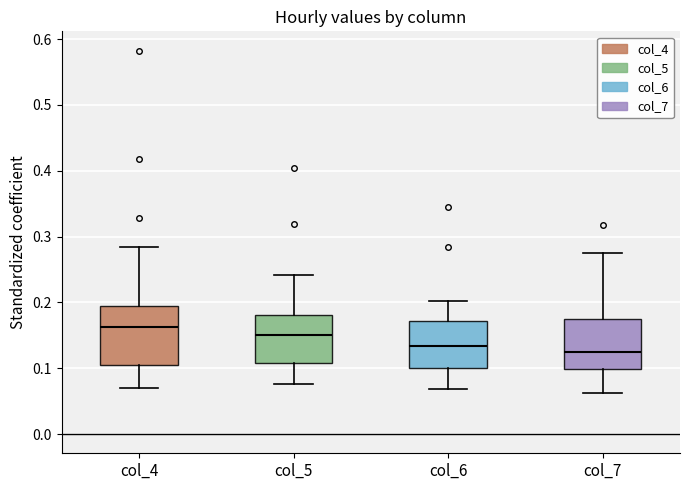

Which box is the tallest, from its lower edge to its upper edge?

col_4